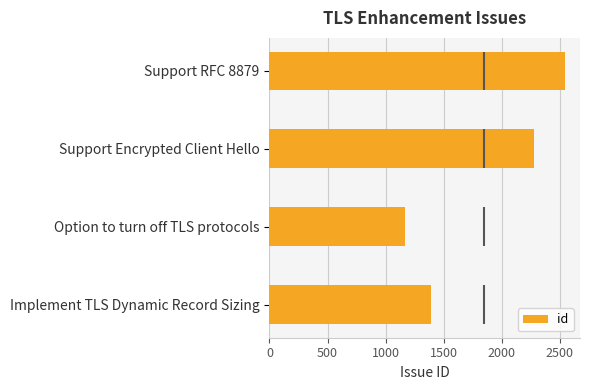

What is the minimum value shown in the chart?

1164